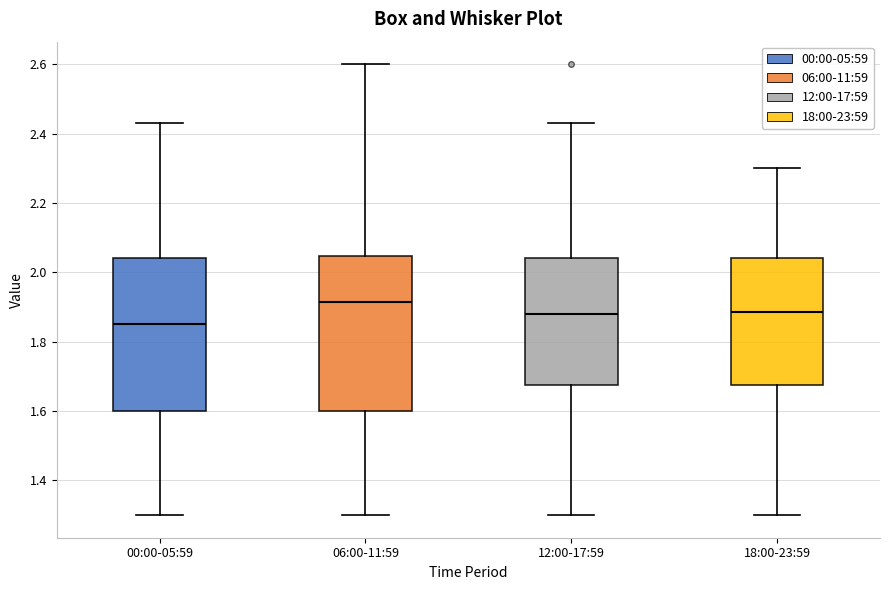

Reading left to right, transcribe this box plot: for each box, give where its median line is, the range the box spans, and where its two whiskers end, as read against the y-axis. The values are not printed on the chart, so give them approximately, as read against the axis.

00:00-05:59: median 1.86, box 1.60 to 2.04, whiskers 1.30 to 2.44
06:00-11:59: median 1.92, box 1.60 to 2.04, whiskers 1.30 to 2.60
12:00-17:59: median 1.88, box 1.68 to 2.04, whiskers 1.30 to 2.44
18:00-23:59: median 1.88, box 1.68 to 2.04, whiskers 1.30 to 2.30